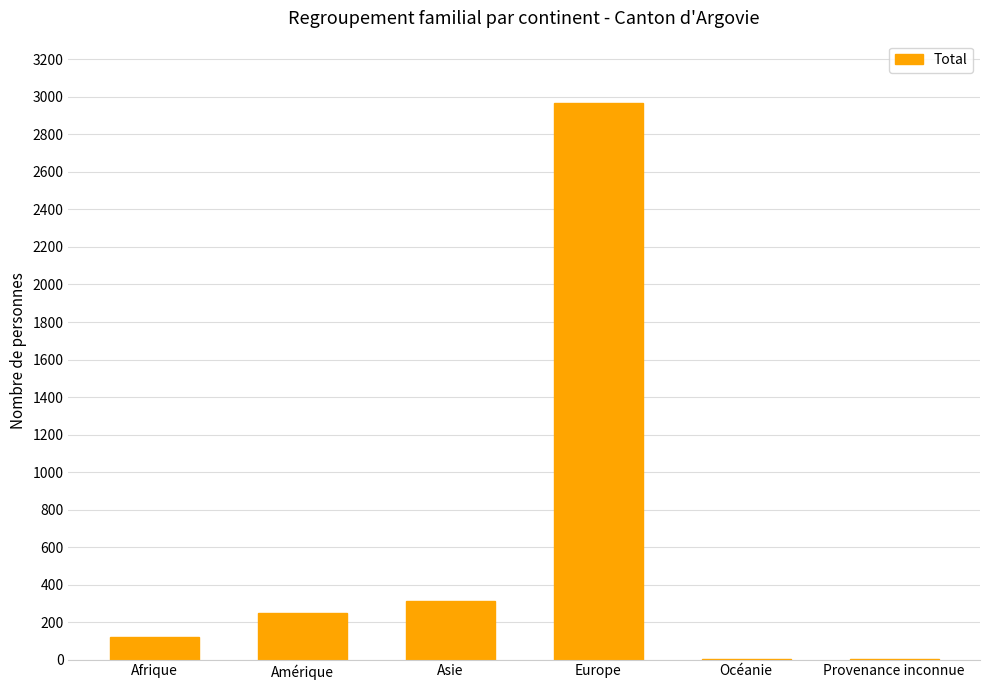

What value does the data have at Afrique, to the nearest 50?

100